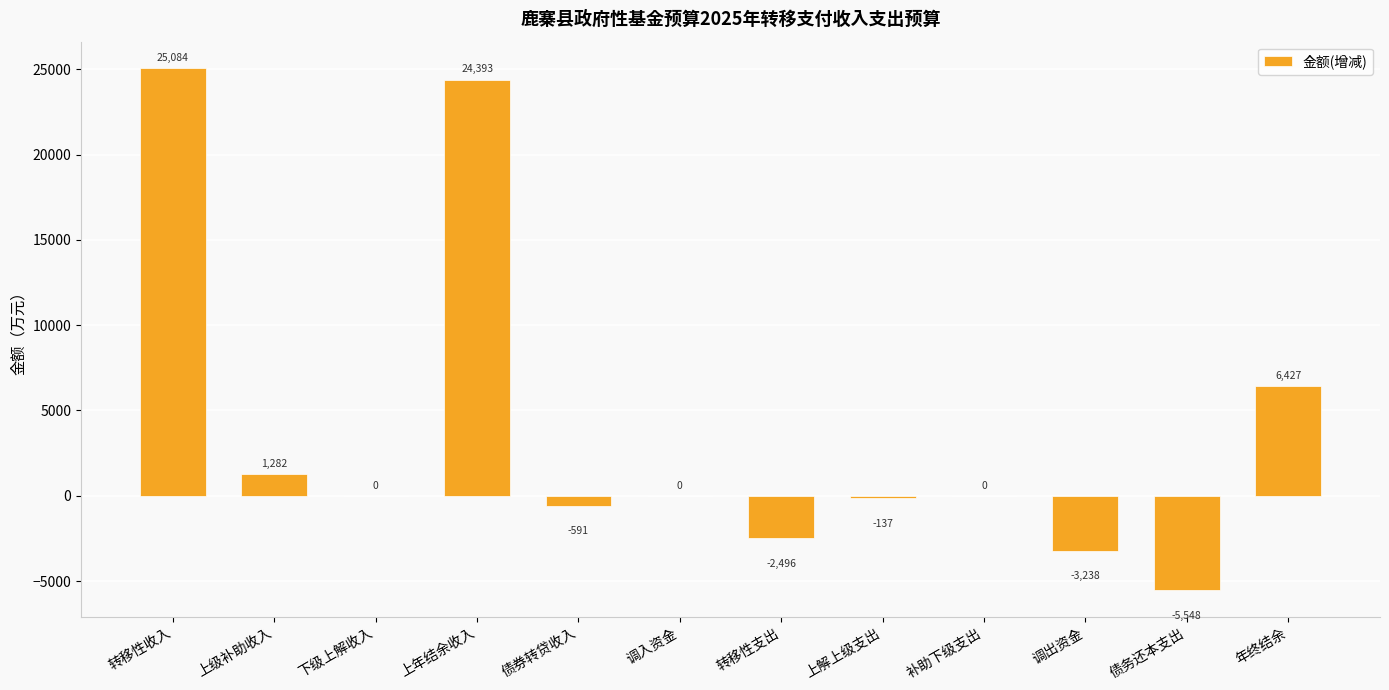

The chart shows a value of -591 at 债券转贷收入. True or false?

True